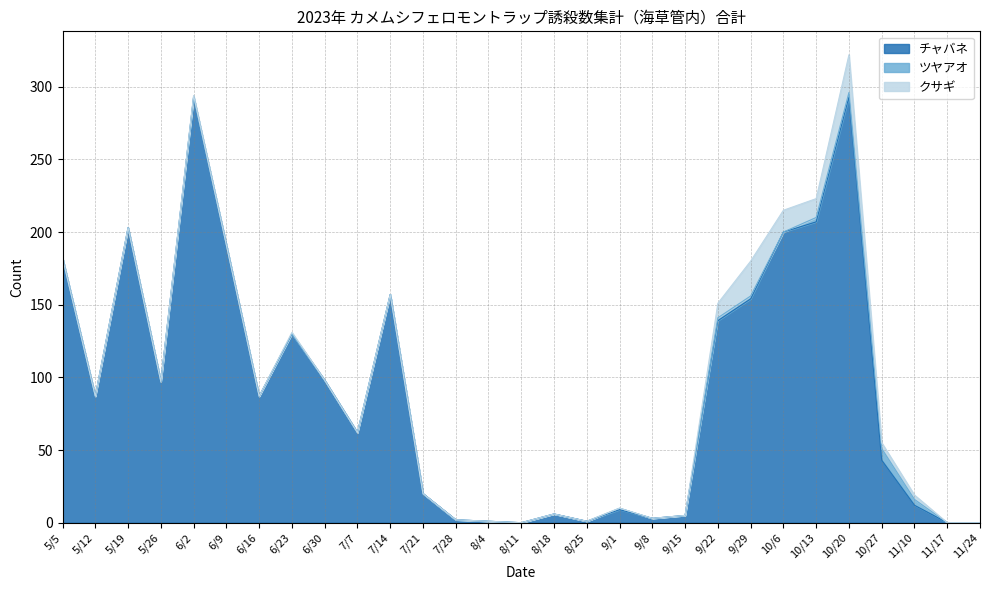

What are all the series names shown in the legend?

チャバネ, ツヤアオ, クサギ